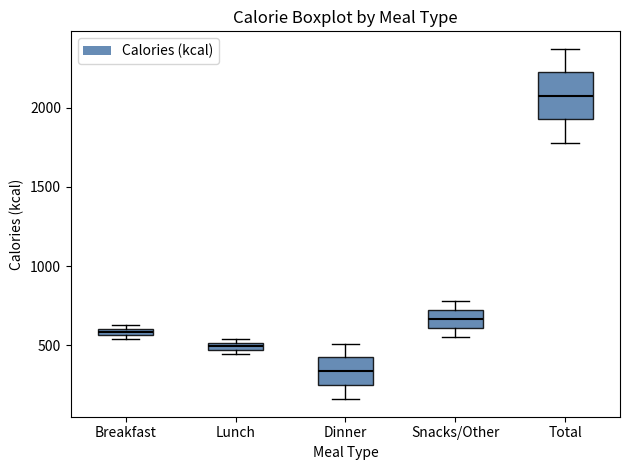

Where is the upper edge of the box for Total on the y-axis? The values are not printed on the chart, so give them approximately, as read against the axis.

2200